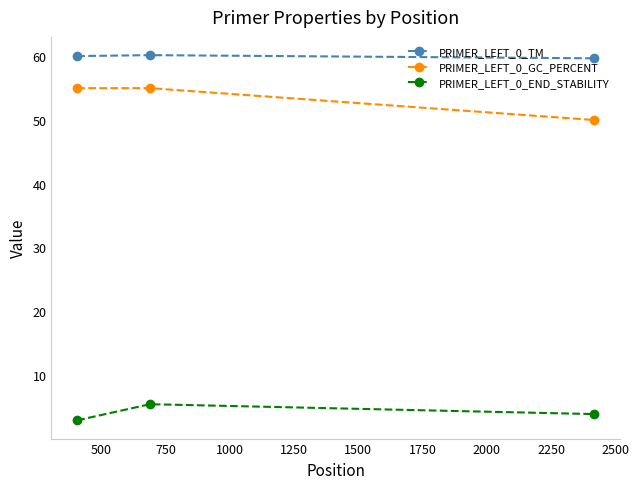

What is the difference between the maximum and minimum values in the PRIMER_LEFT_0_GC_PERCENT series?

5.0